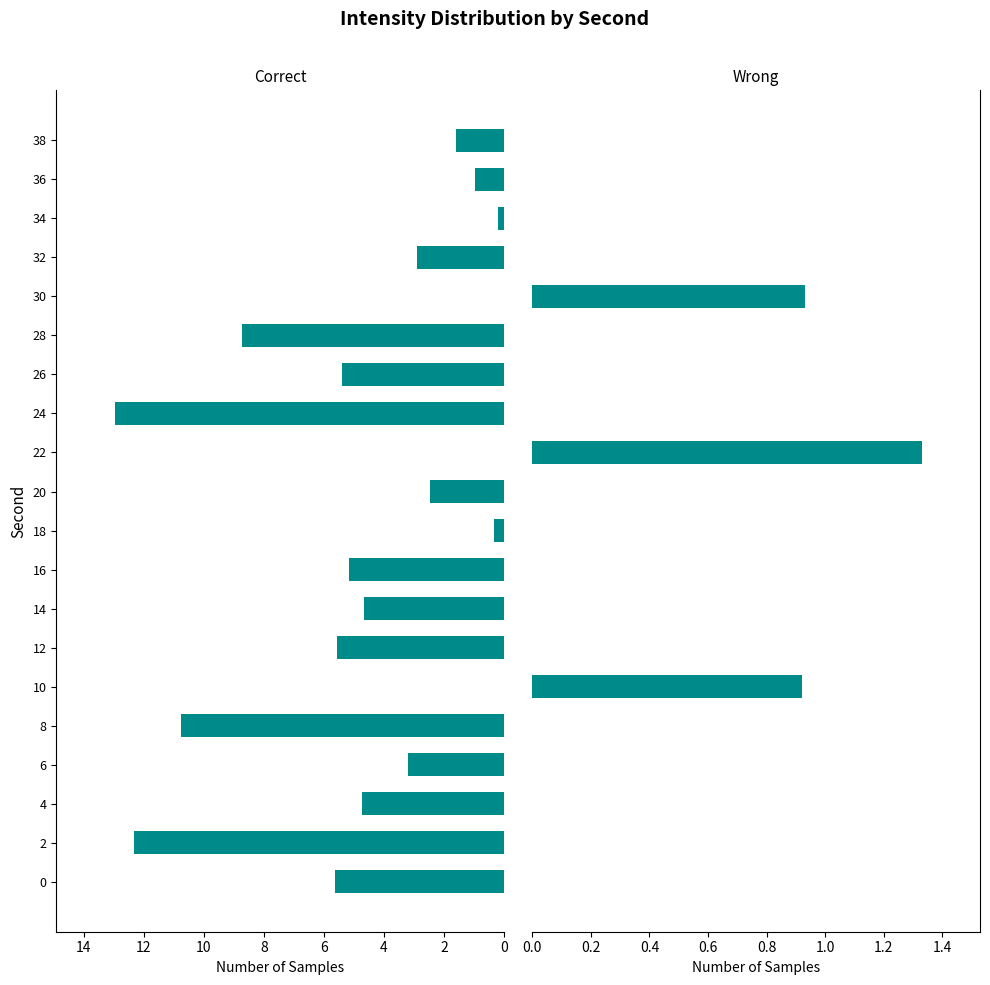

Between 6 and 10, which series saw the biggest shift?

Correct